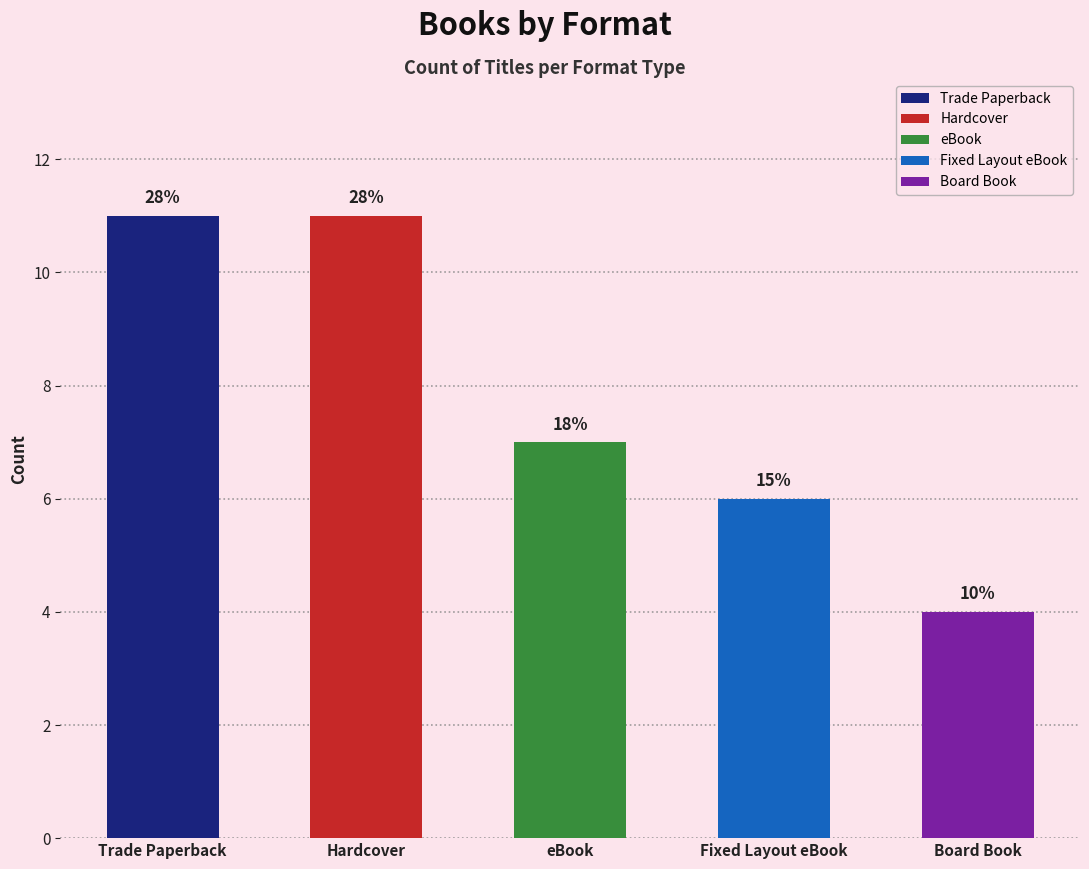

How many bars are there in total?

5